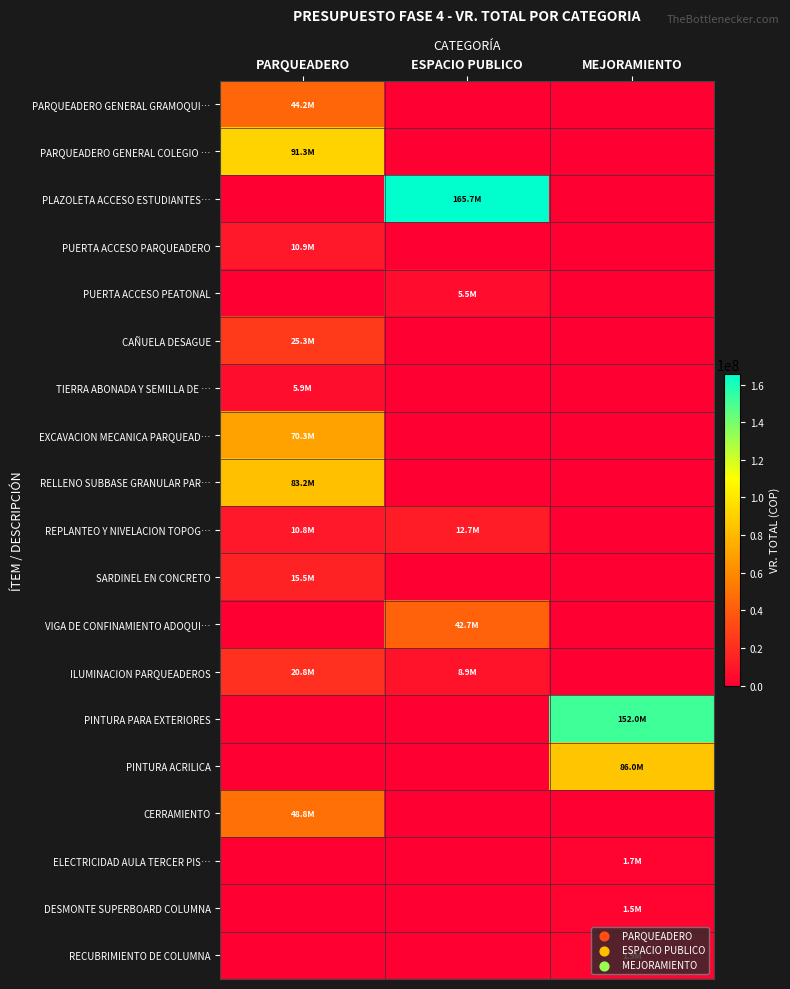

Which series has the widest spread of values?

PLAZOLETA ACCESO ESTUDIANTES…